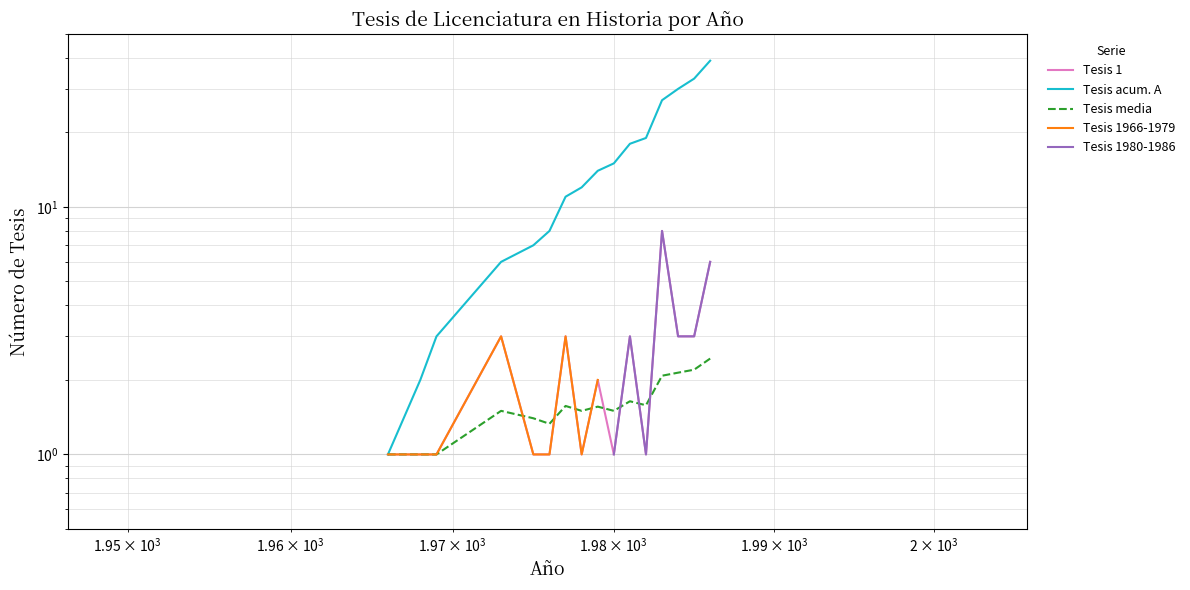

What is the highest value of the Tesis acum. A series?

39.0